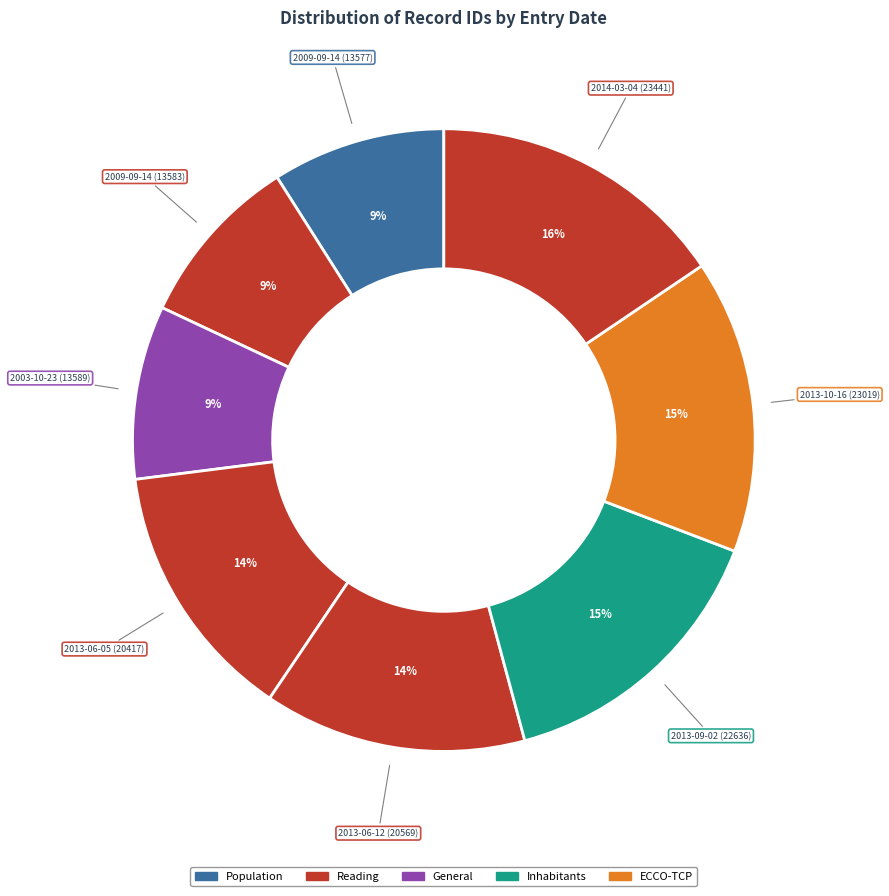

How many segments does this pie chart have?

8